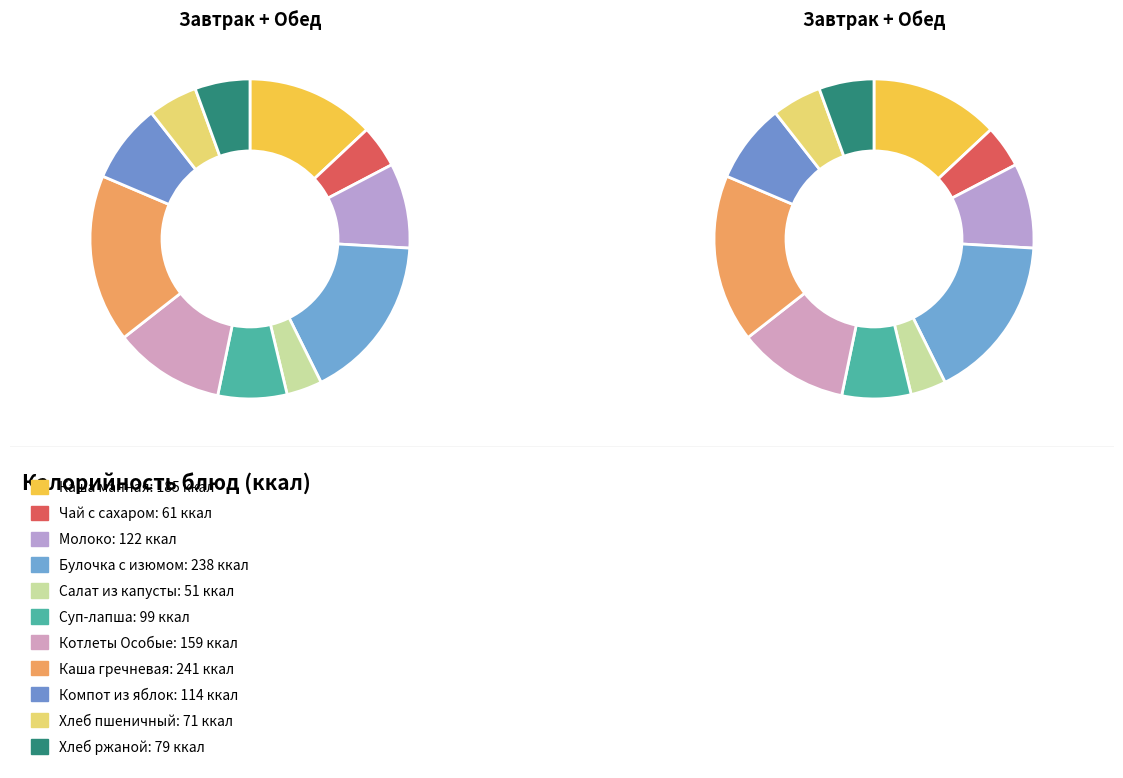

What percentage is the Суп-лапша по-домашнему slice, to the nearest percent?

7%